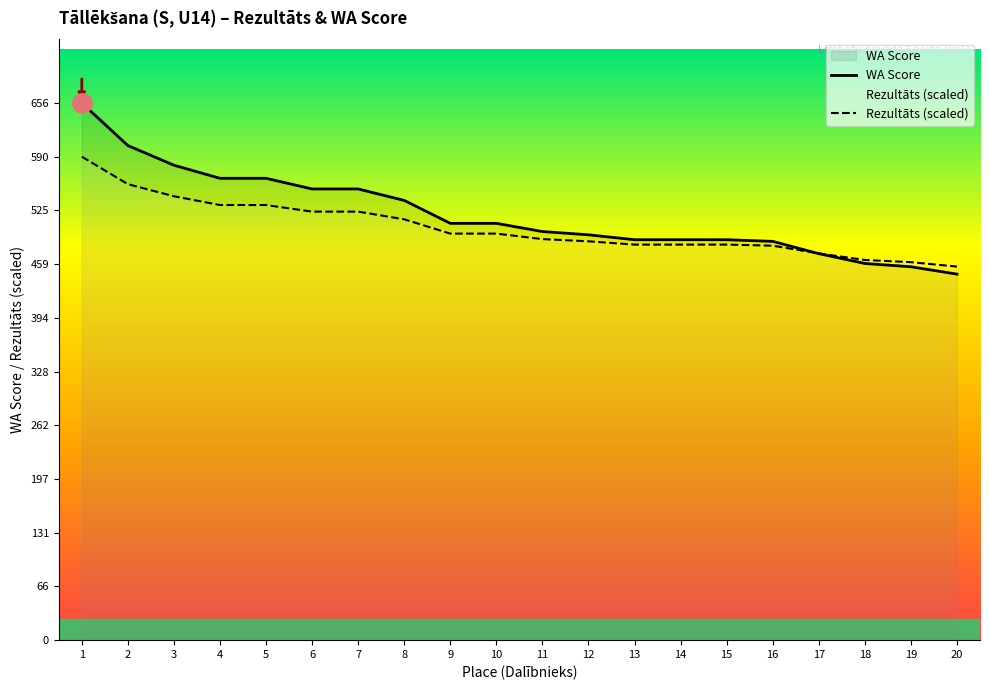

Rank the series by their maximum value, from highest to lowest.

WA Score, Rezultāts (scaled)